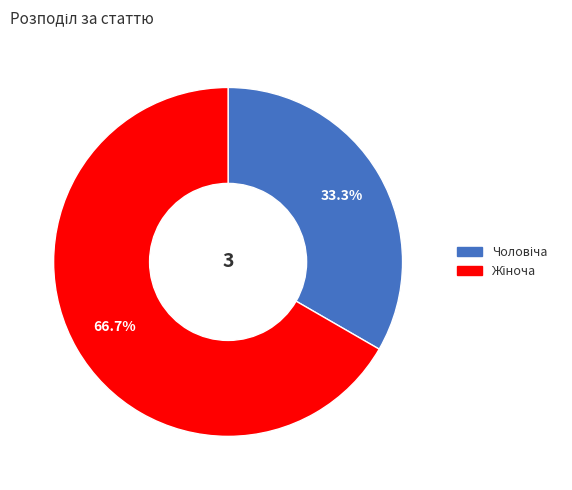

Does any single category account for the majority?

Yes